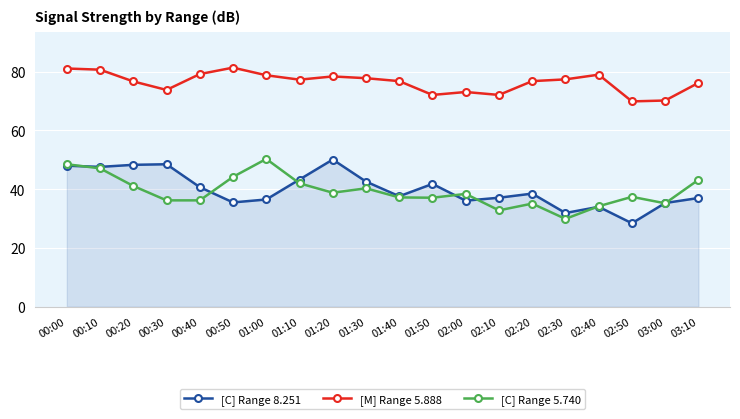

Which series changed the most between 00:20 and 00:50?

[C] Range 8.251